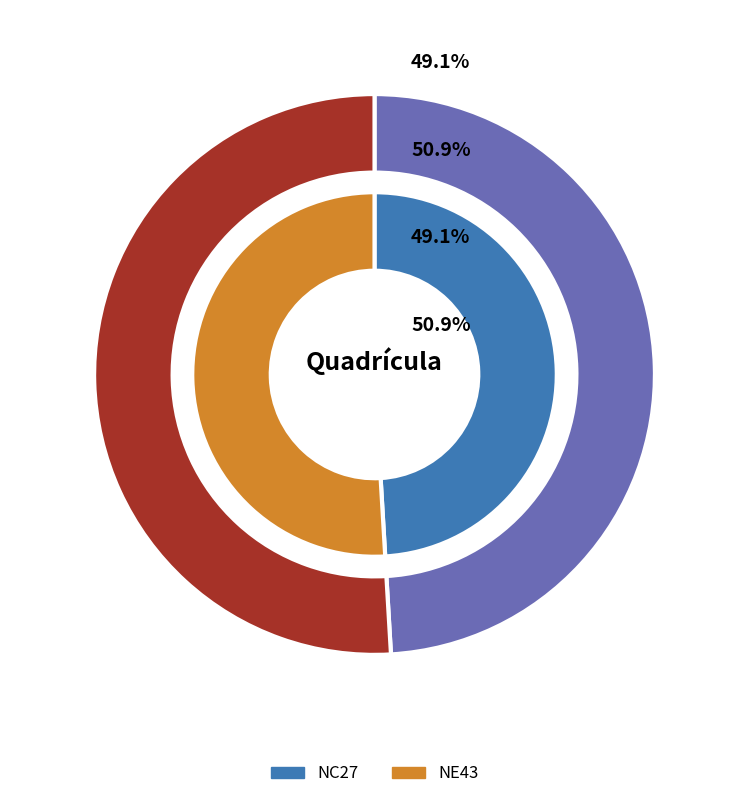

Count the number of slices in the pie.

2